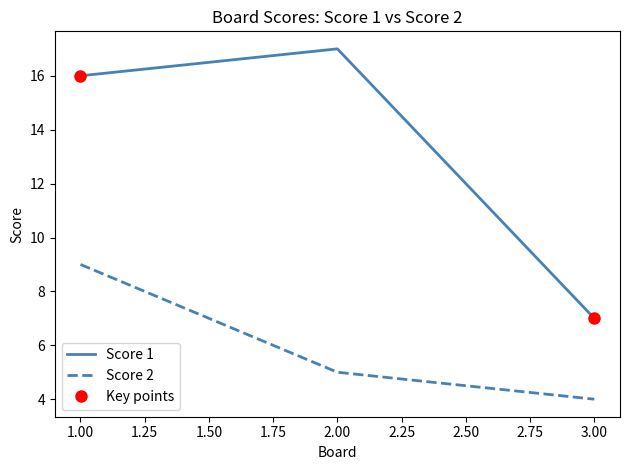

Which has a higher value, 1 or 2?

2